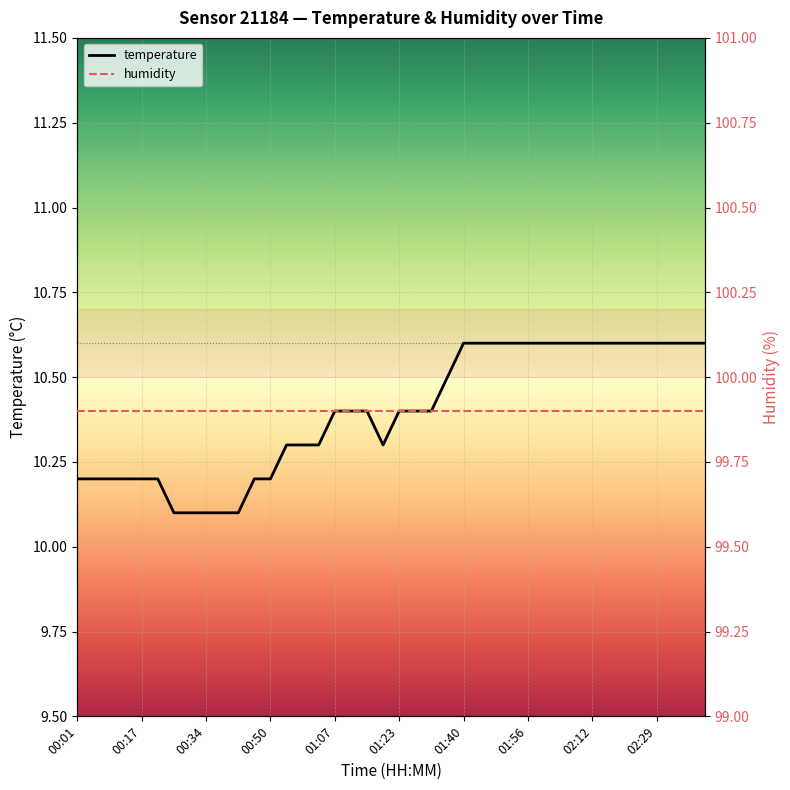

What is the minimum value shown in the chart?

10.1